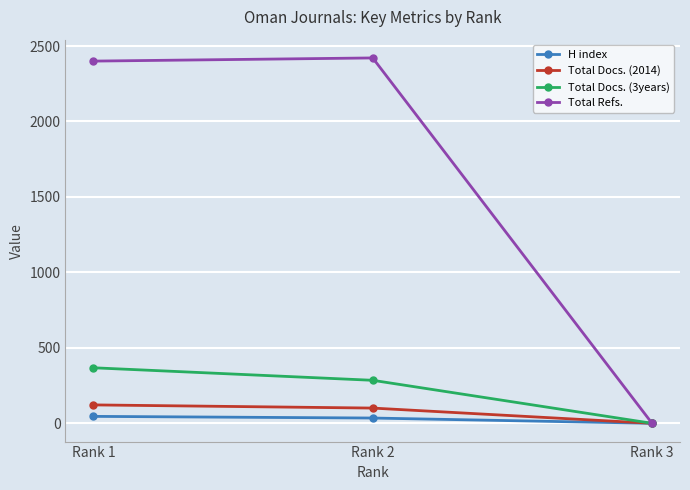

How many positive values does the Total Docs. (3years) series have?

2